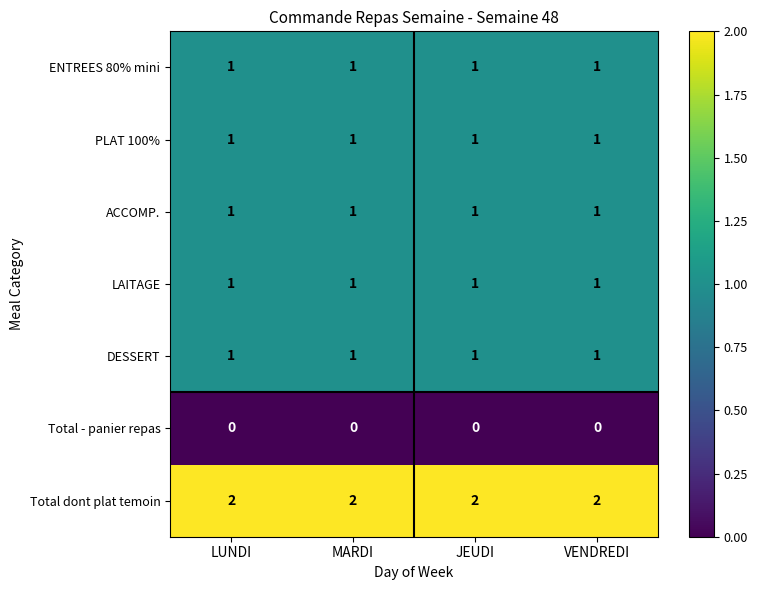

At how many categories does at least one series exceed 0?

4